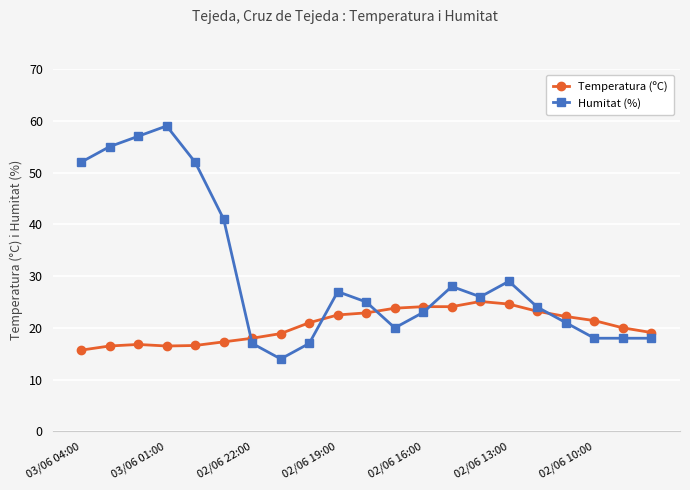

What is the difference between the maximum and minimum values in the Temperatura (ºC) series?

9.4